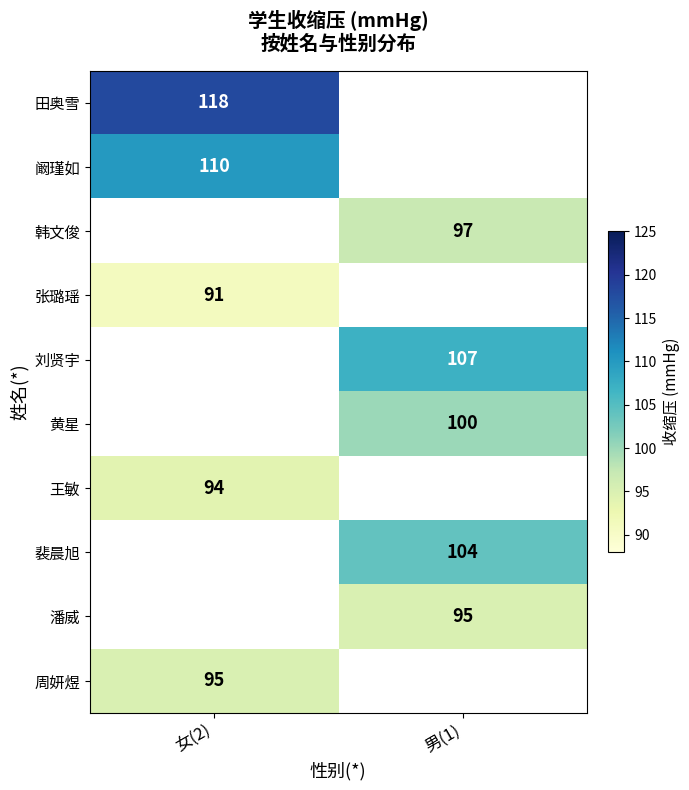

Is the value of 张璐瑶 at 女(2) greater than the value of 王敏 at 女(2)?

No